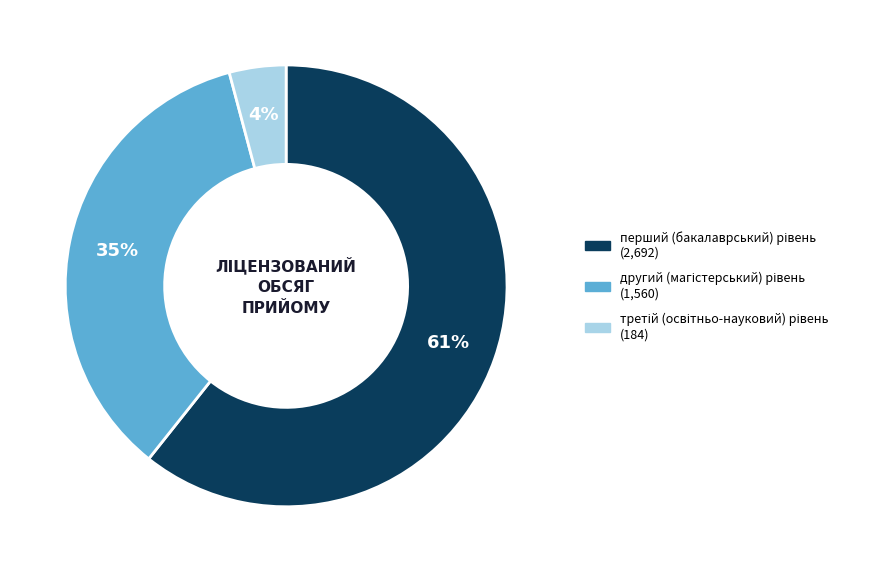

To the nearest percent, what is the difference between the largest and smallest slice percentages?

57%